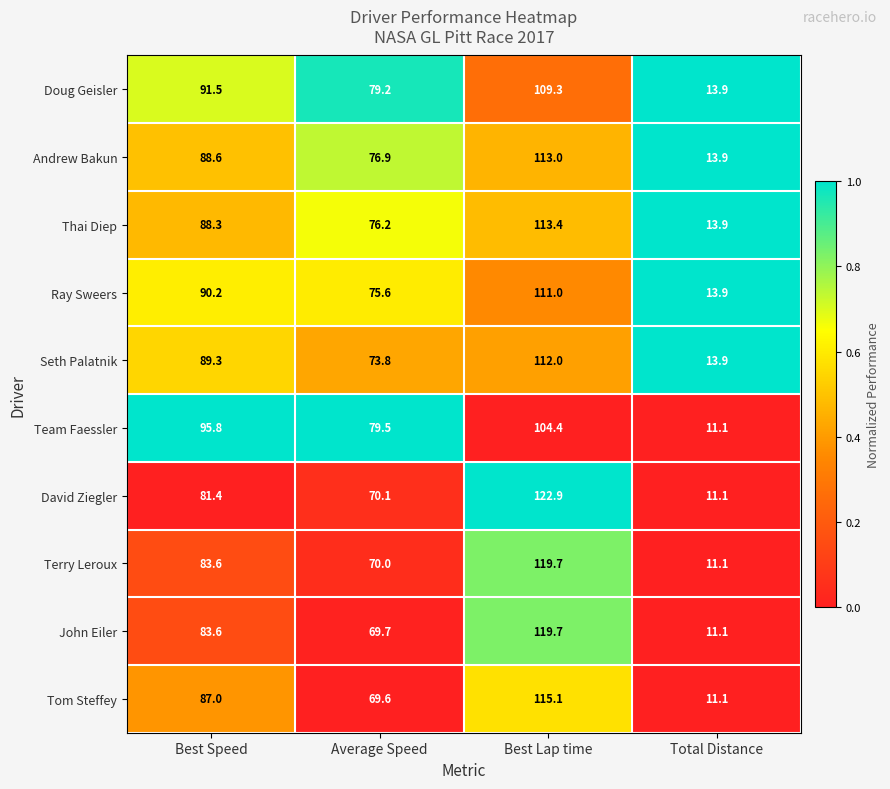

Which series changed the most between Average Speed and Total Distance?

Team Faessler